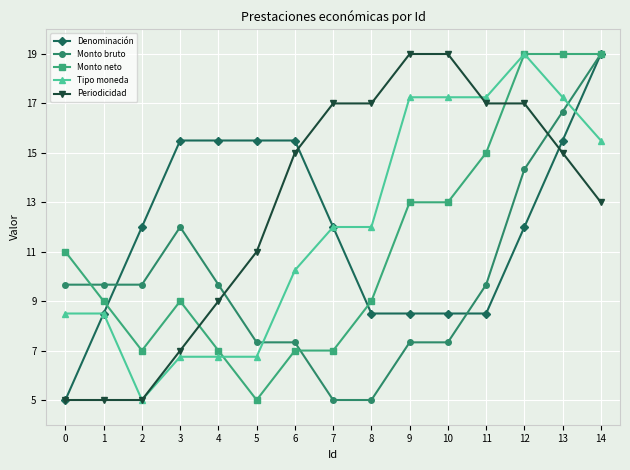

How many data points in Monto bruto are above 9?

9